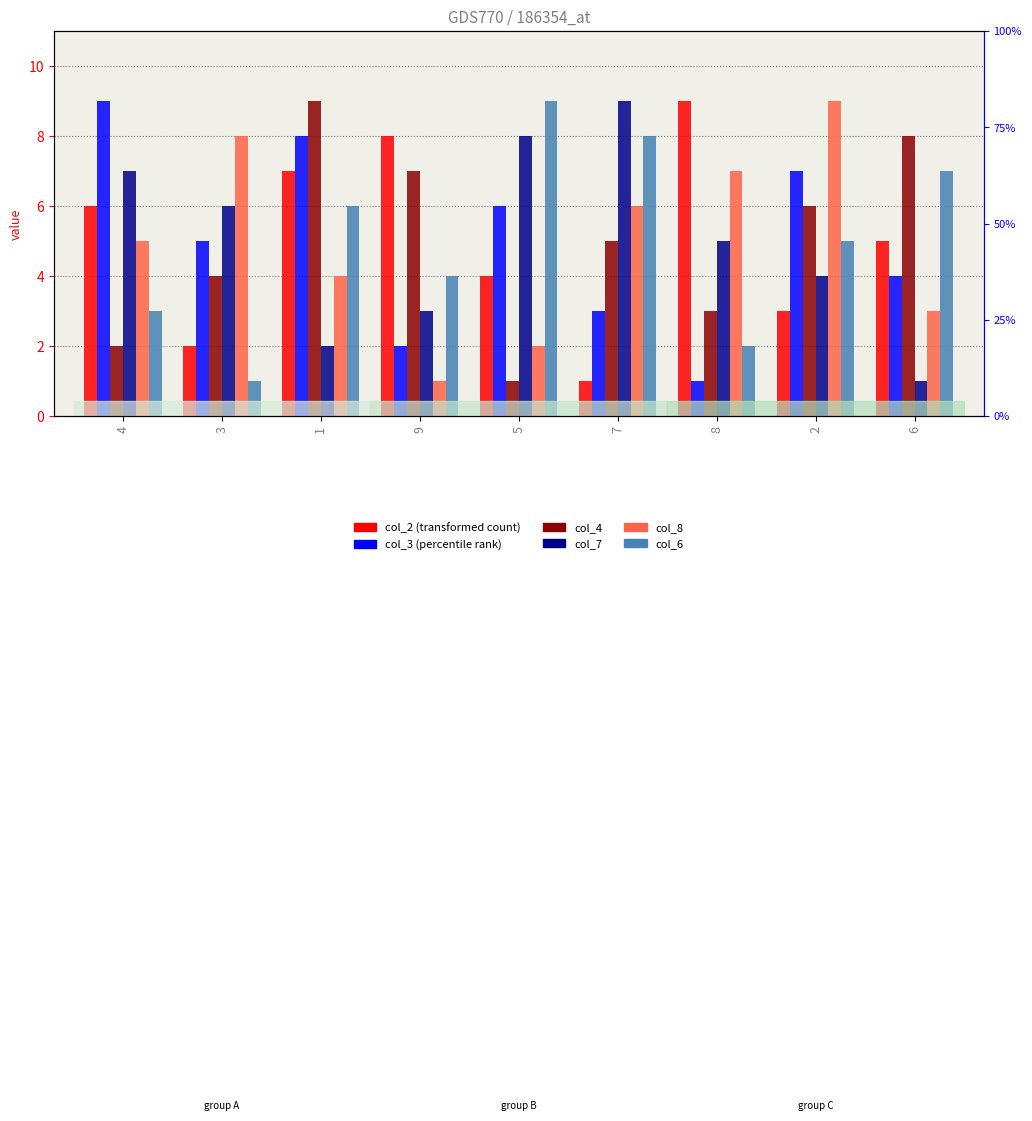

What is the maximum value shown in the chart?

9